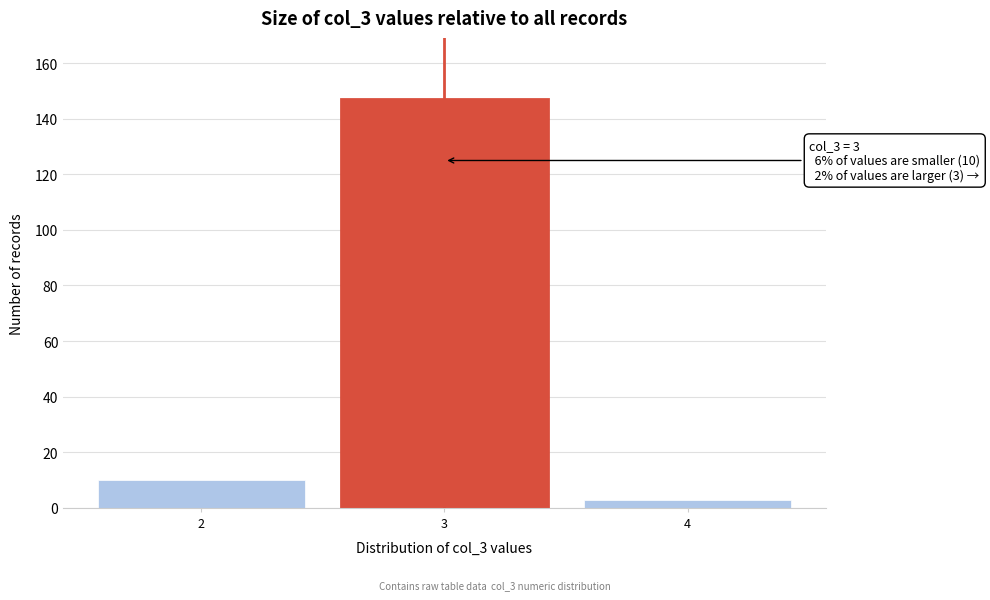

Which range on the x-axis has the tallest bar?

2.5 to 3.5